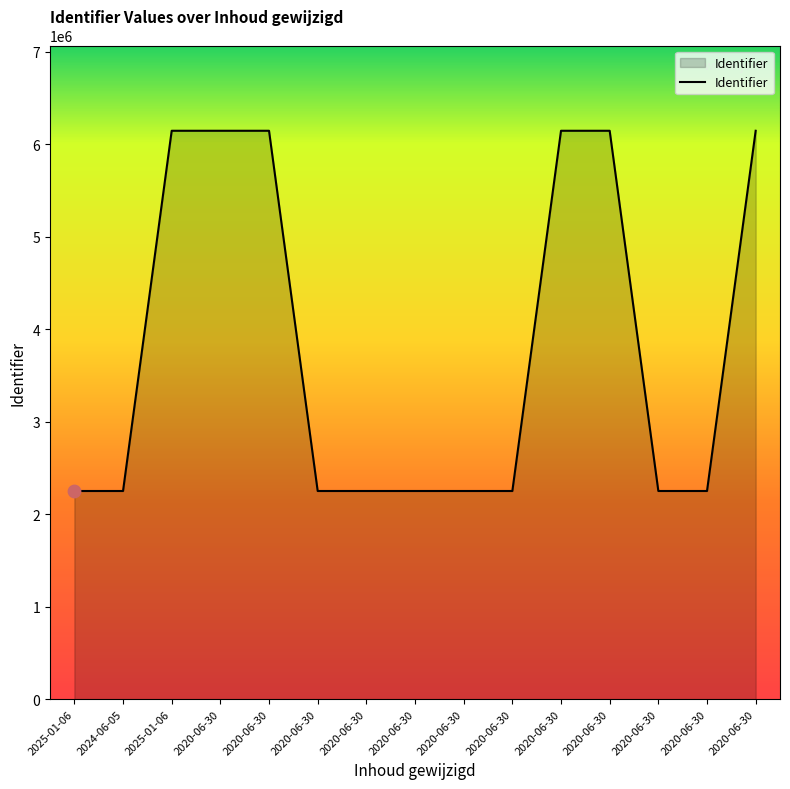

Is this an area chart (filled region under the line)?

Yes